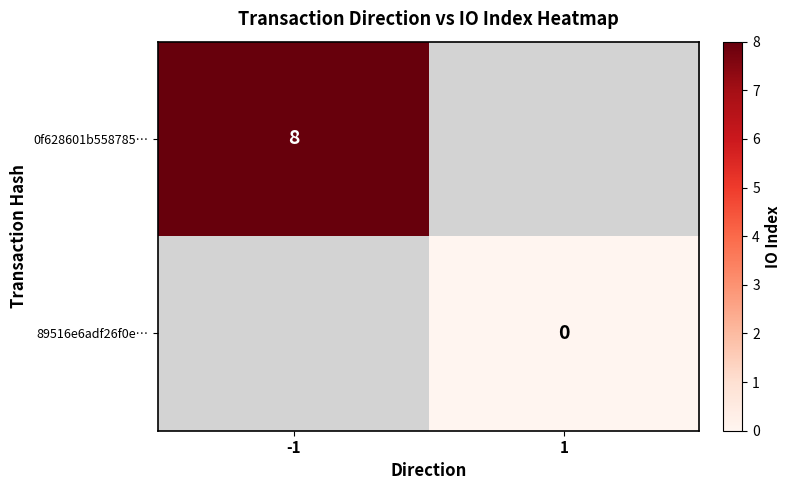

The 0f628601b558785… series shows 8 at -1. True or false?

True